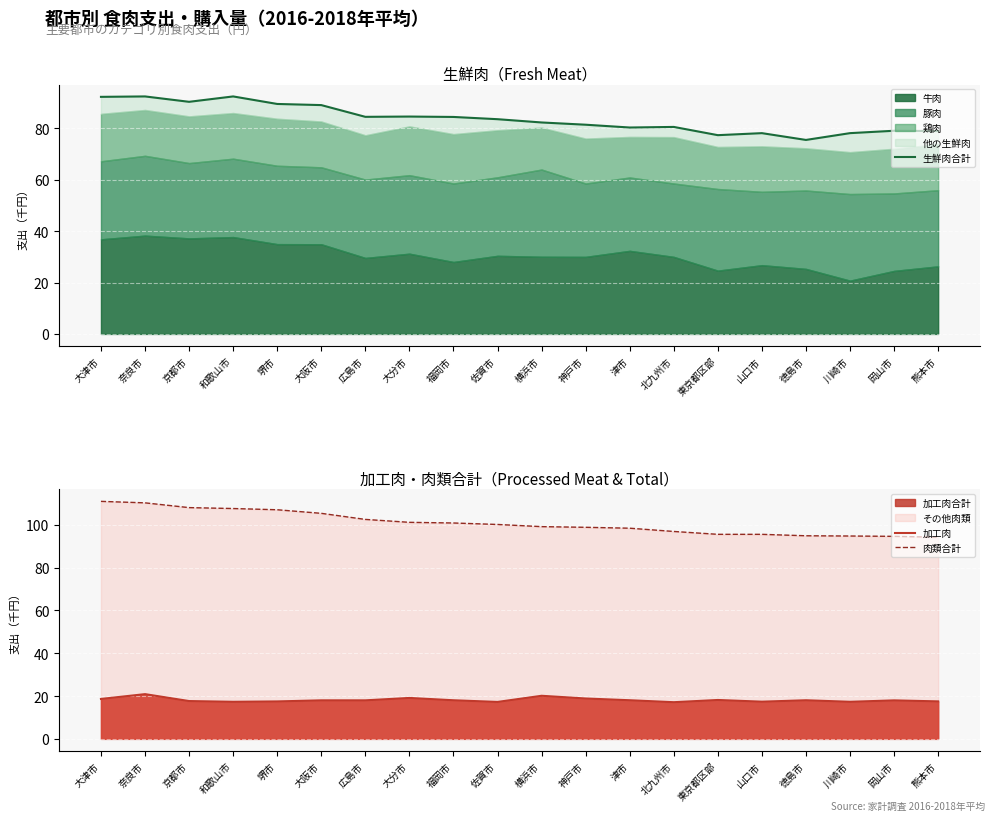

True or false: 加工肉 and 生鮮肉合計 intersect in this chart.

False